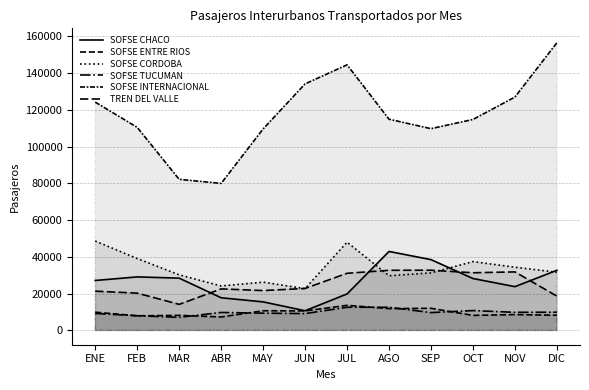

What is the difference between the maximum and minimum values in the SOFSE CORDOBA series?

25886